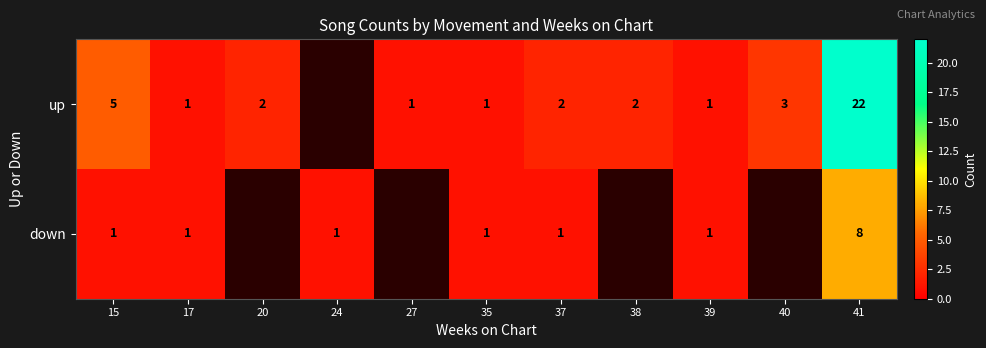

What is the spread (max minus min) of values at 41?

14